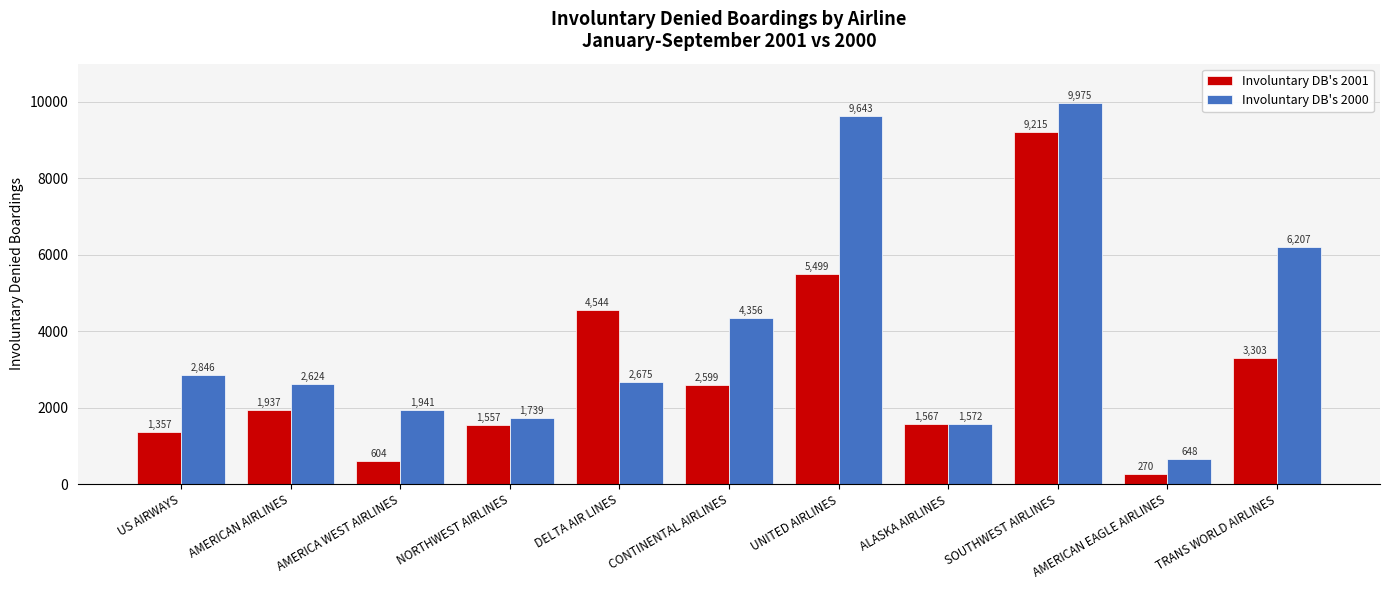

Reading right to left, what are all the values shown in this chart?

Involuntary DB's 2001: TRANS WORLD AIRLINES=3303	AMERICAN EAGLE AIRLINES=270	SOUTHWEST AIRLINES=9215	ALASKA AIRLINES=1567	UNITED AIRLINES=5499	CONTINENTAL AIRLINES=2599	DELTA AIR LINES=4544	NORTHWEST AIRLINES=1557	AMERICA WEST AIRLINES=604	AMERICAN AIRLINES=1937	US AIRWAYS=1357
Involuntary DB's 2000: TRANS WORLD AIRLINES=6207	AMERICAN EAGLE AIRLINES=648	SOUTHWEST AIRLINES=9975	ALASKA AIRLINES=1572	UNITED AIRLINES=9643	CONTINENTAL AIRLINES=4356	DELTA AIR LINES=2675	NORTHWEST AIRLINES=1739	AMERICA WEST AIRLINES=1941	AMERICAN AIRLINES=2624	US AIRWAYS=2846